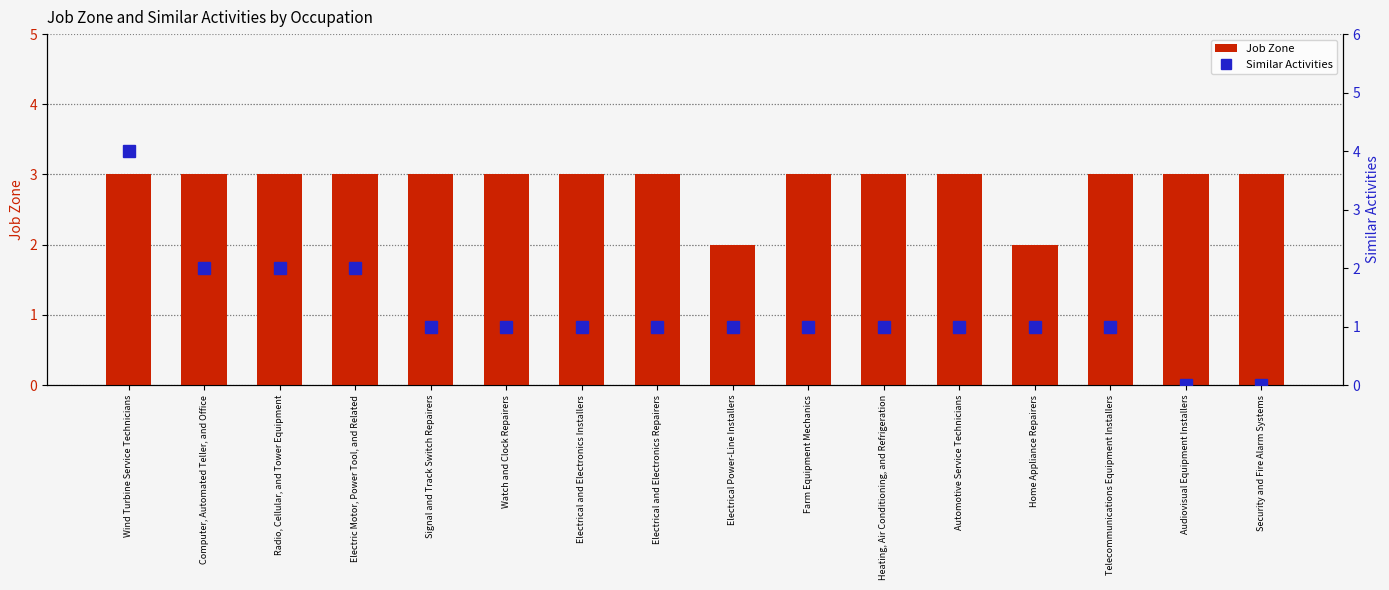

Which category has the lowest value across all series?

Audiovisual Equipment Installers